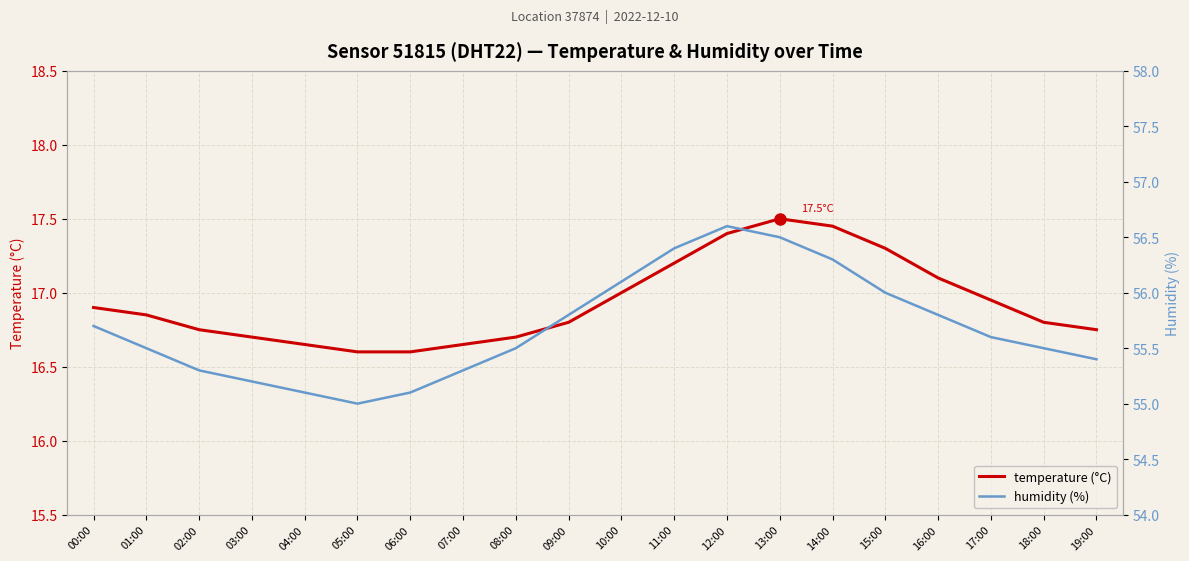

Is it true that humidity equals 56.3 at 14:00?

True